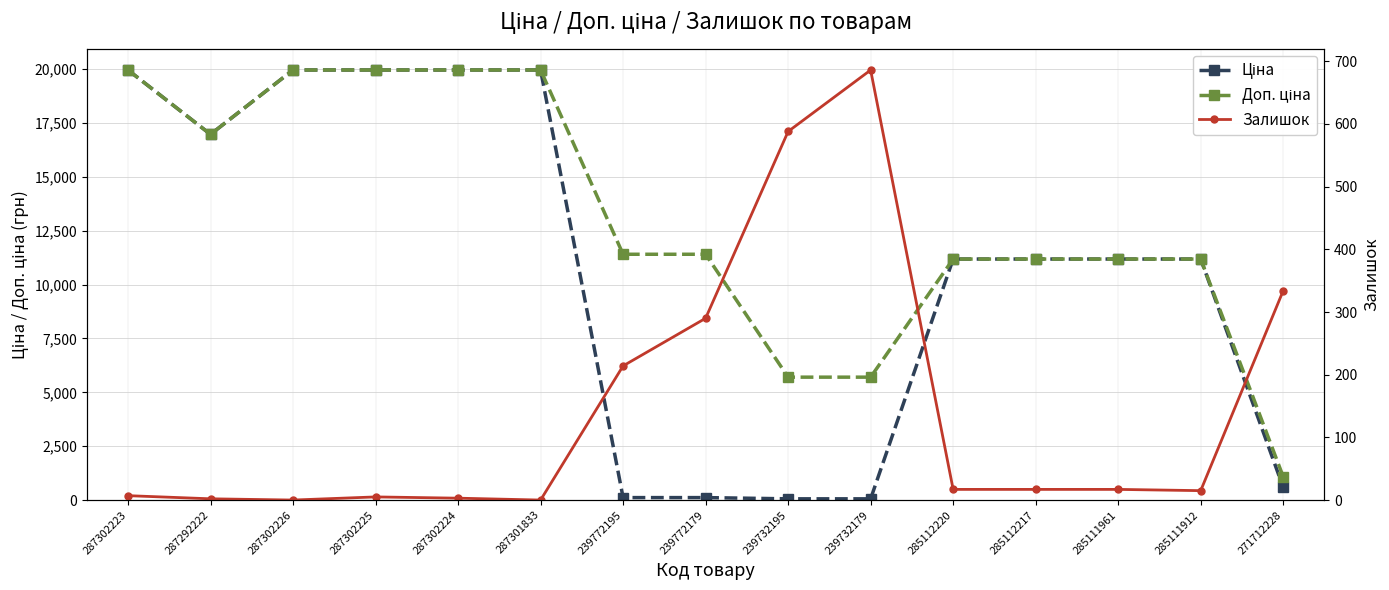

Between 287302224 and 287292222, which is larger?

287302224